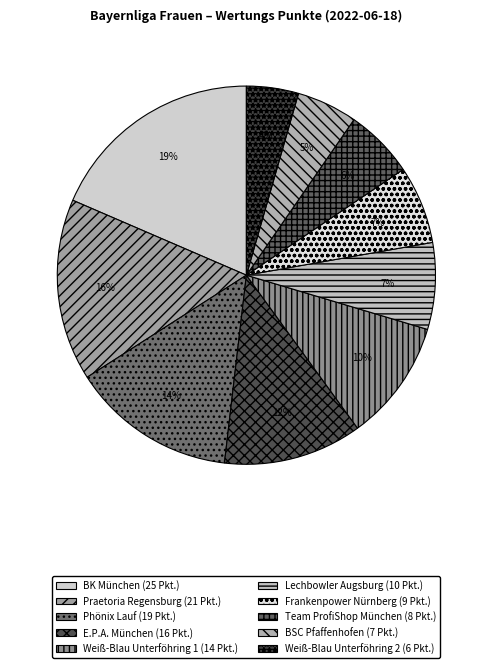

How many segments does this pie chart have?

10